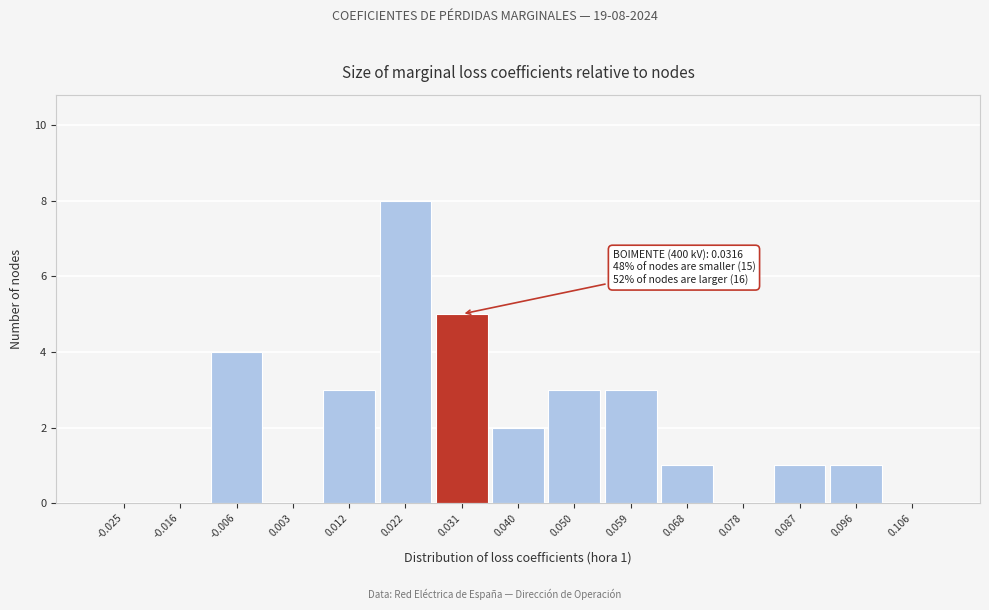

Reading left to right, list all the values displayed in this chart.

-0.025=0	-0.016=0	-0.006=4	0.003=0	0.012=3	0.022=8	0.031=5	0.040=2	0.050=3	0.059=3	0.068=1	0.078=0	0.087=1	0.096=1	0.106=0